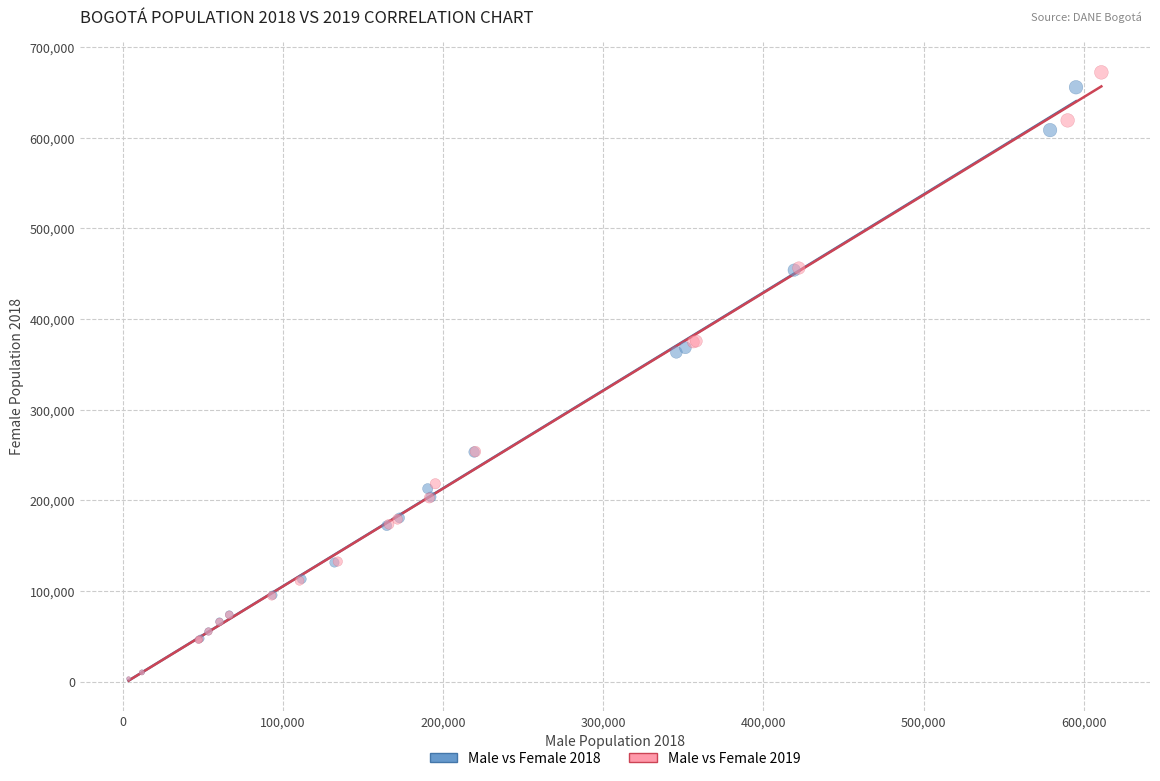

Which series has the widest spread of Y values?

Male vs Female 2019